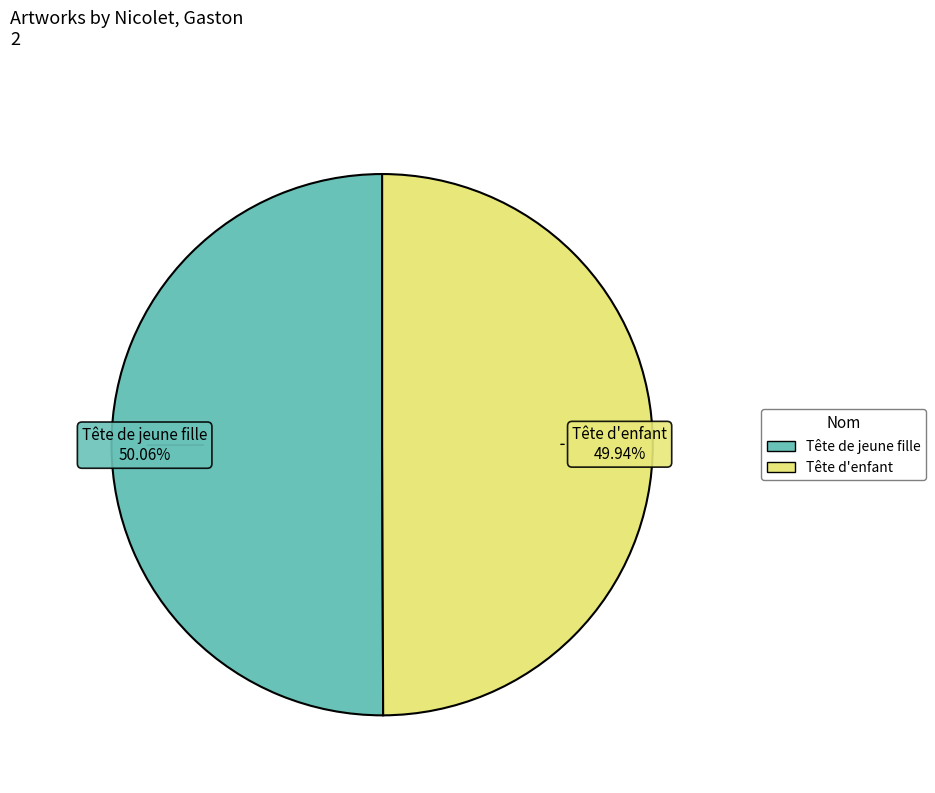

What portion of the pie excludes Tête de jeune fille?

49.9%